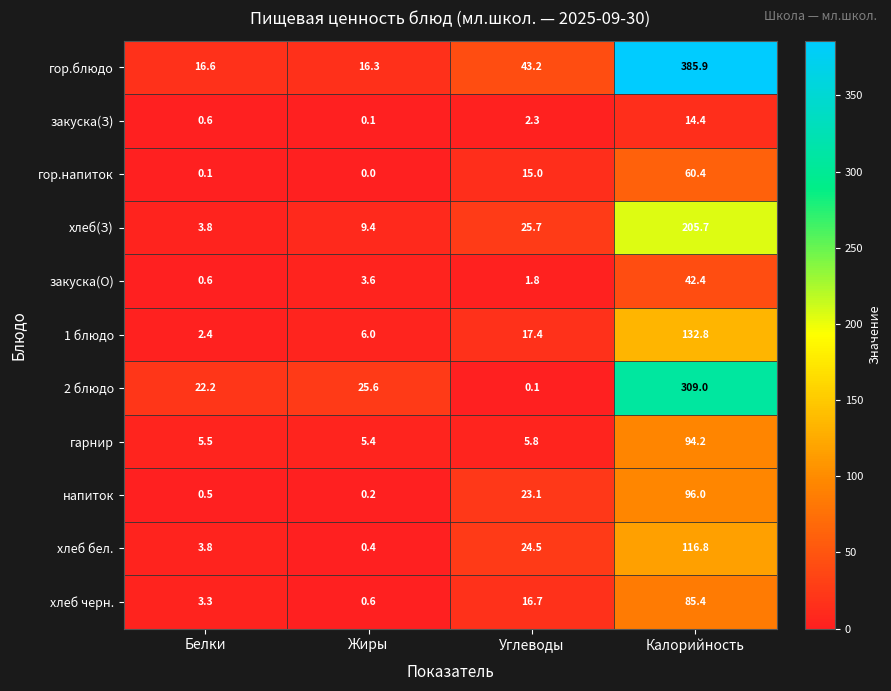

Rank the categories by хлеб черн. value from lowest to highest.

Жиры, Белки, Углеводы, Калорийность